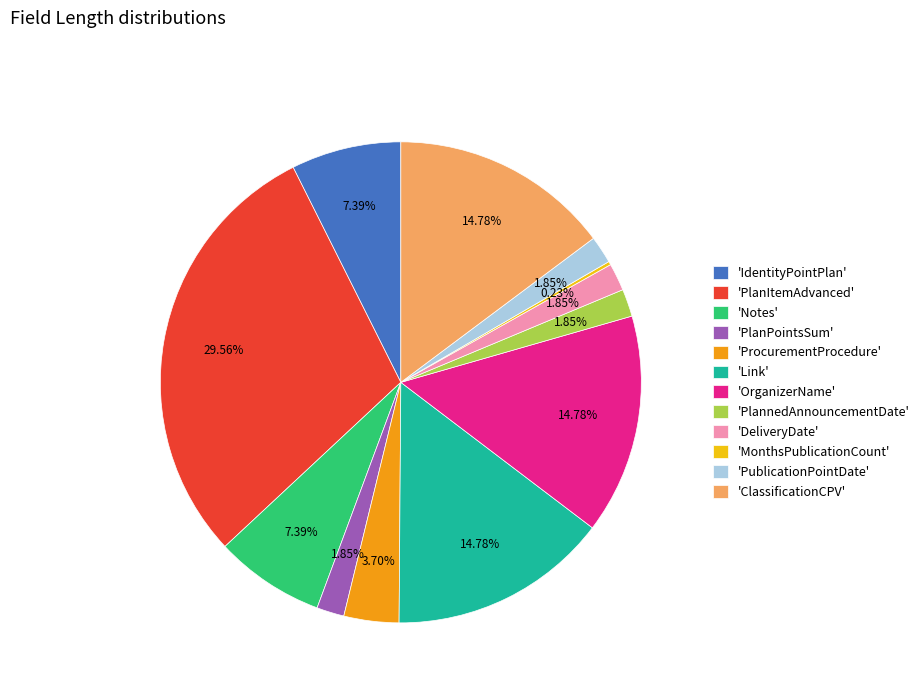

Do 'OrganizerName' and 'DeliveryDate' together represent more than half of the pie?

No